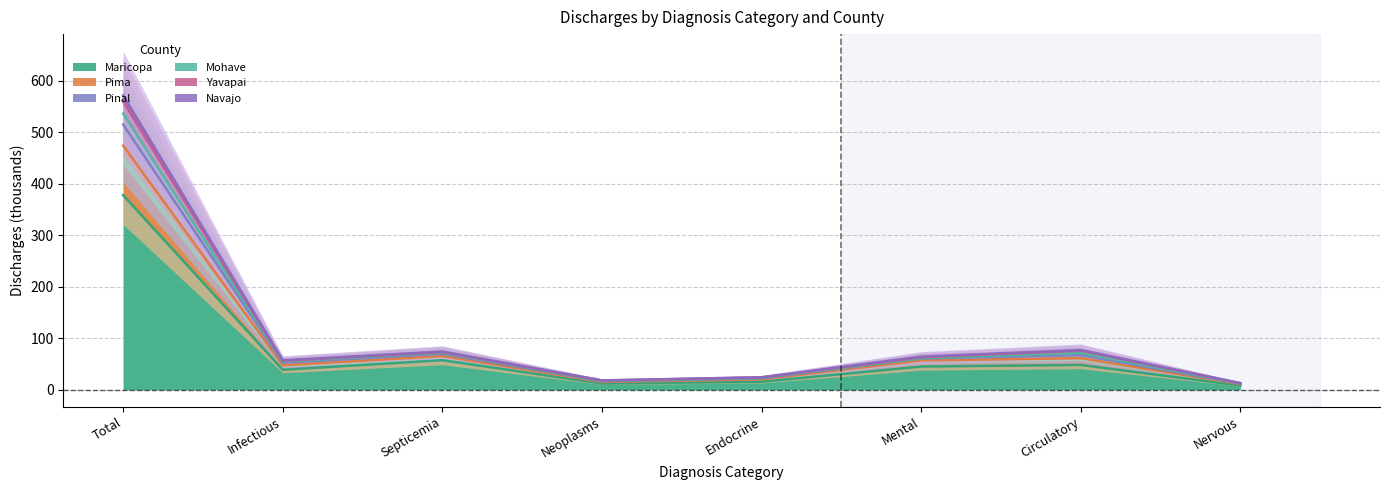

True or false: Pima and Yavapai intersect in this chart.

False